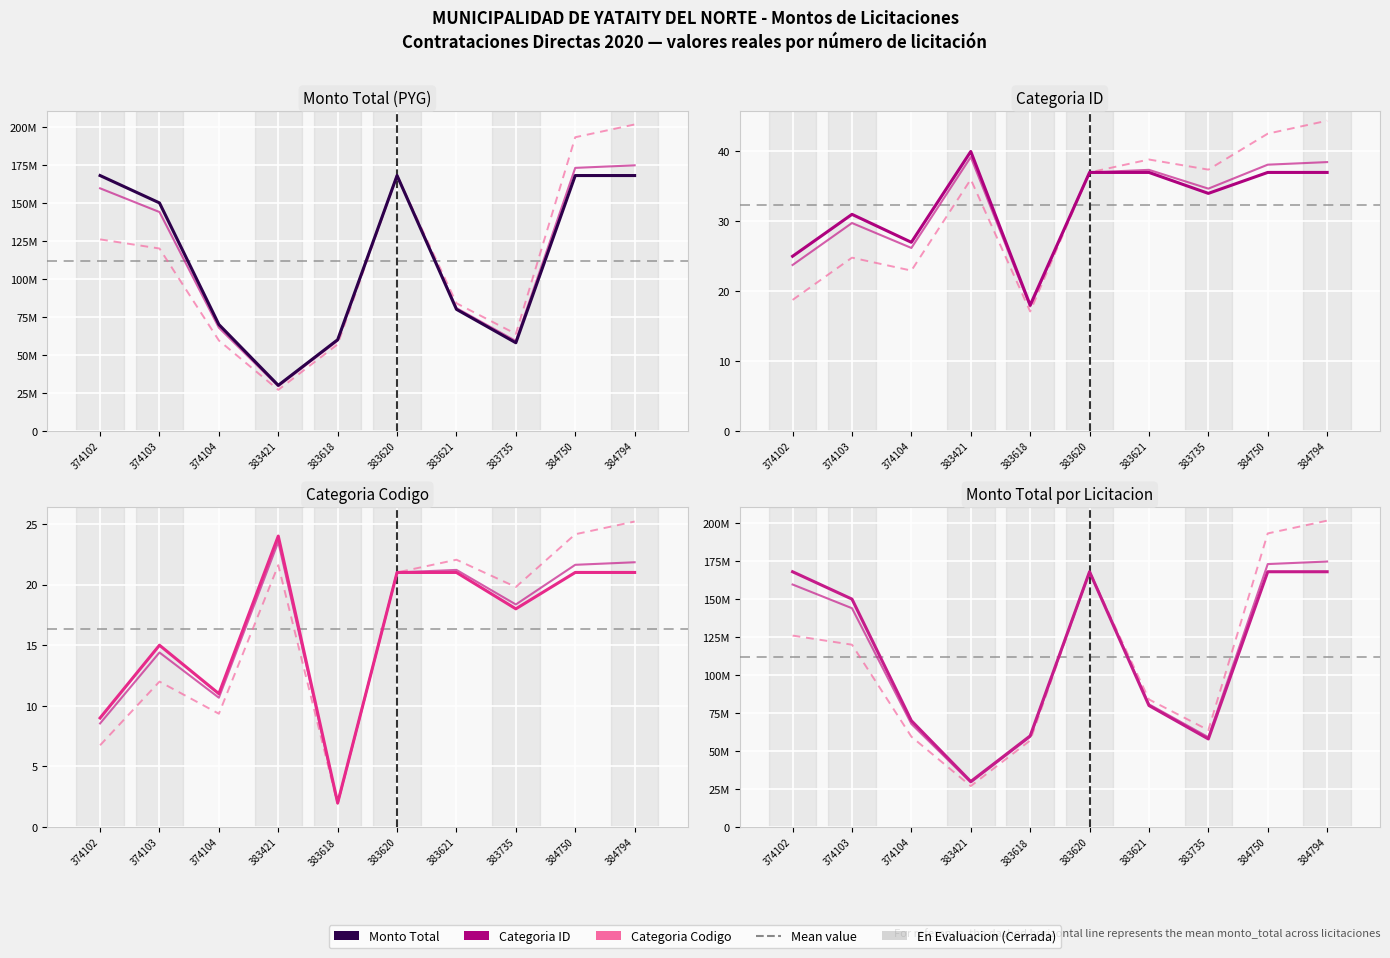

What is the greatest value displayed?

168000000